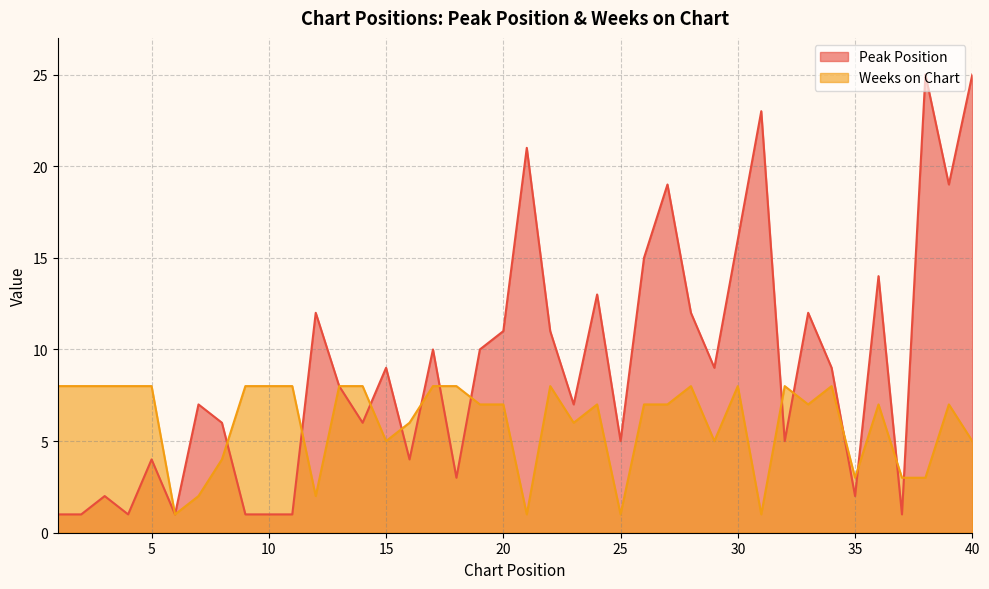

Which category has the highest value across all series?

38